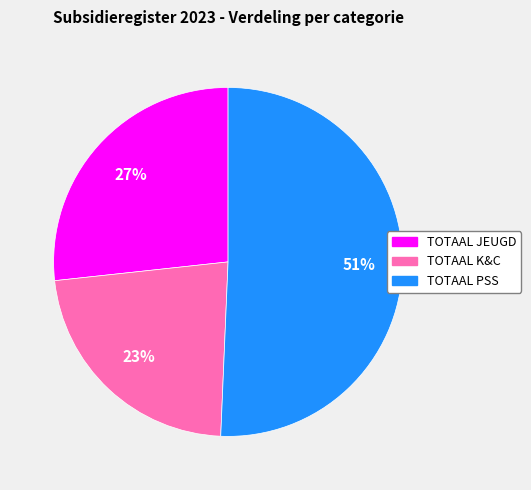

To the nearest percent, what is the average slice percentage?

33%